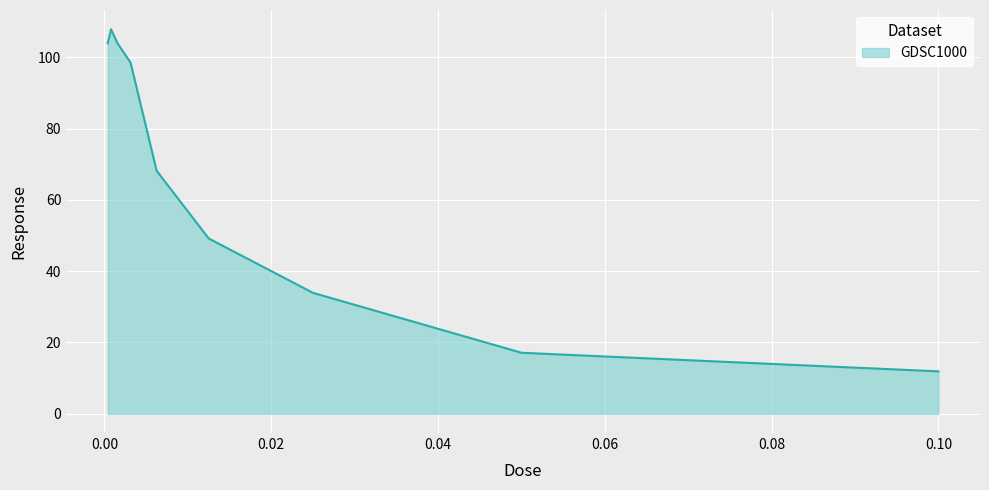

What is the average value?

66.0